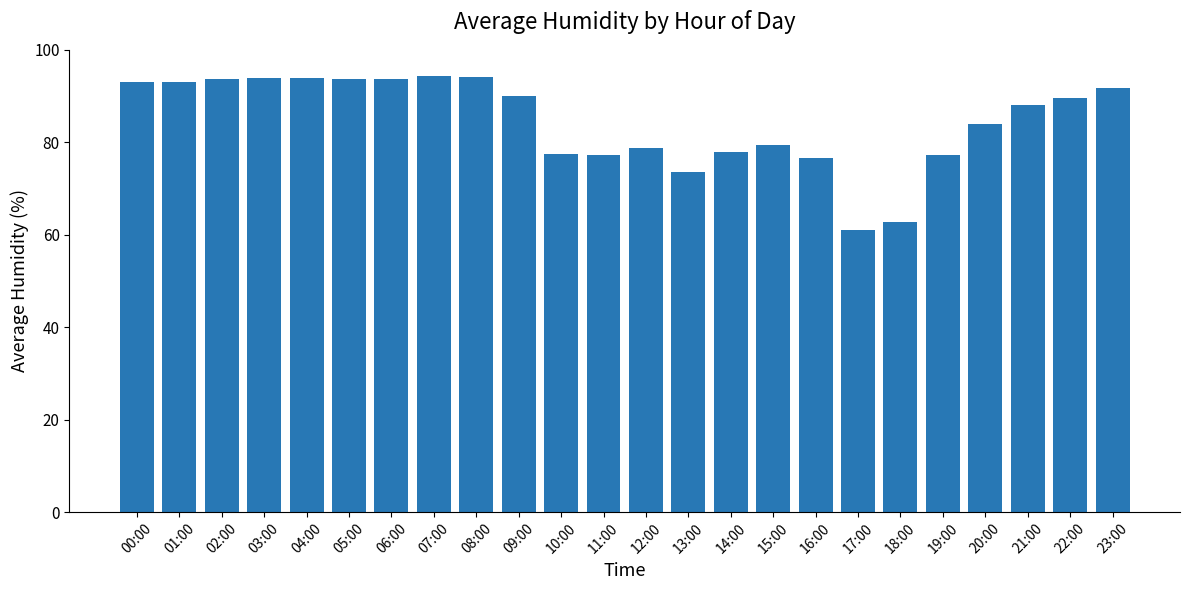

What is the change in value from 09:00 to 11:00?

-12.9